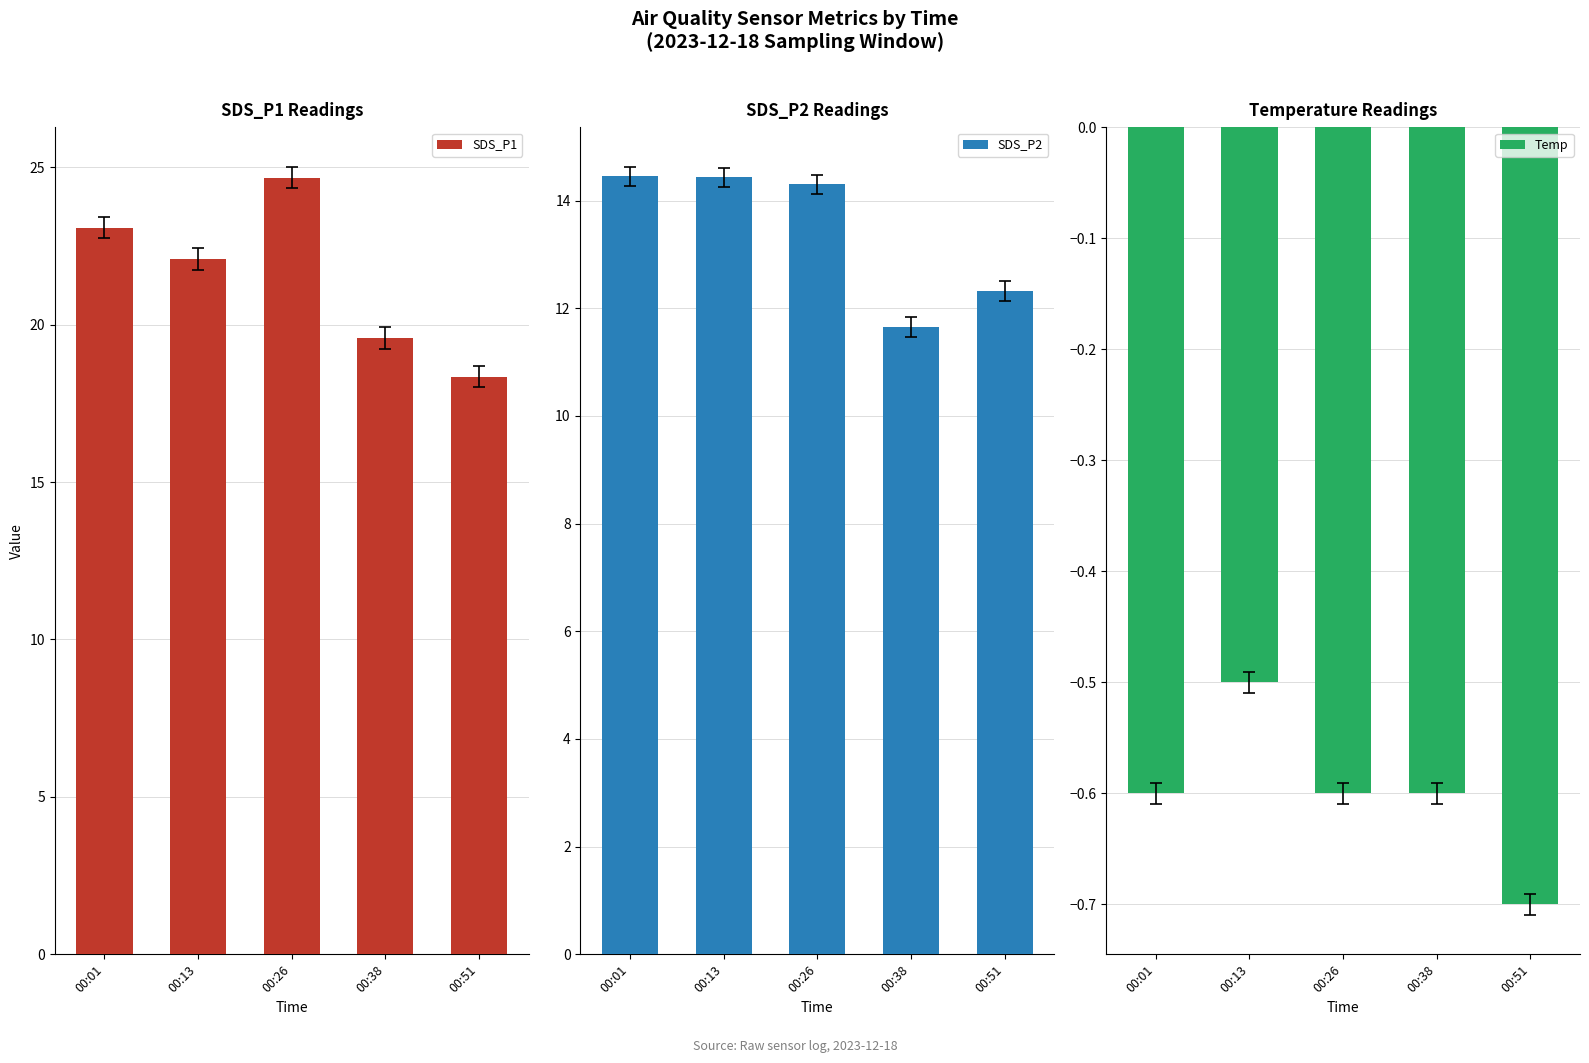

Rank the series at 00:51 from highest to lowest value.

SDS_P1, SDS_P2, Temp